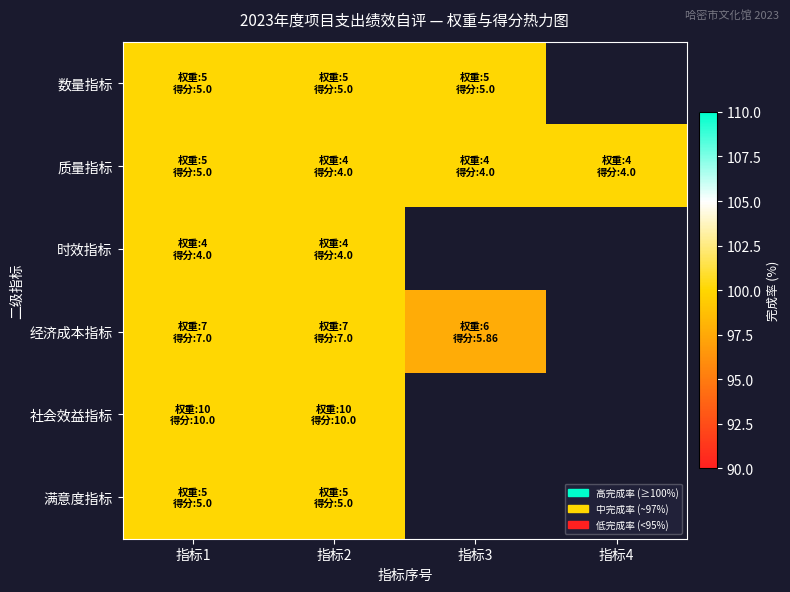

How many categories are shown in the chart?

4